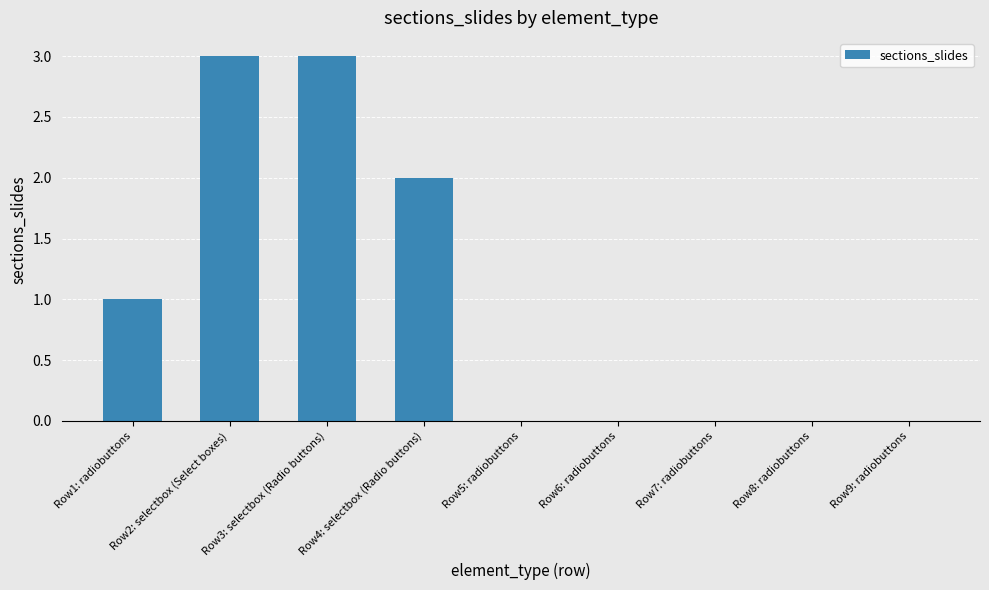

Which has a higher value, Row3: selectbox (Radio buttons) or Row5: radiobuttons?

Row3: selectbox (Radio buttons)